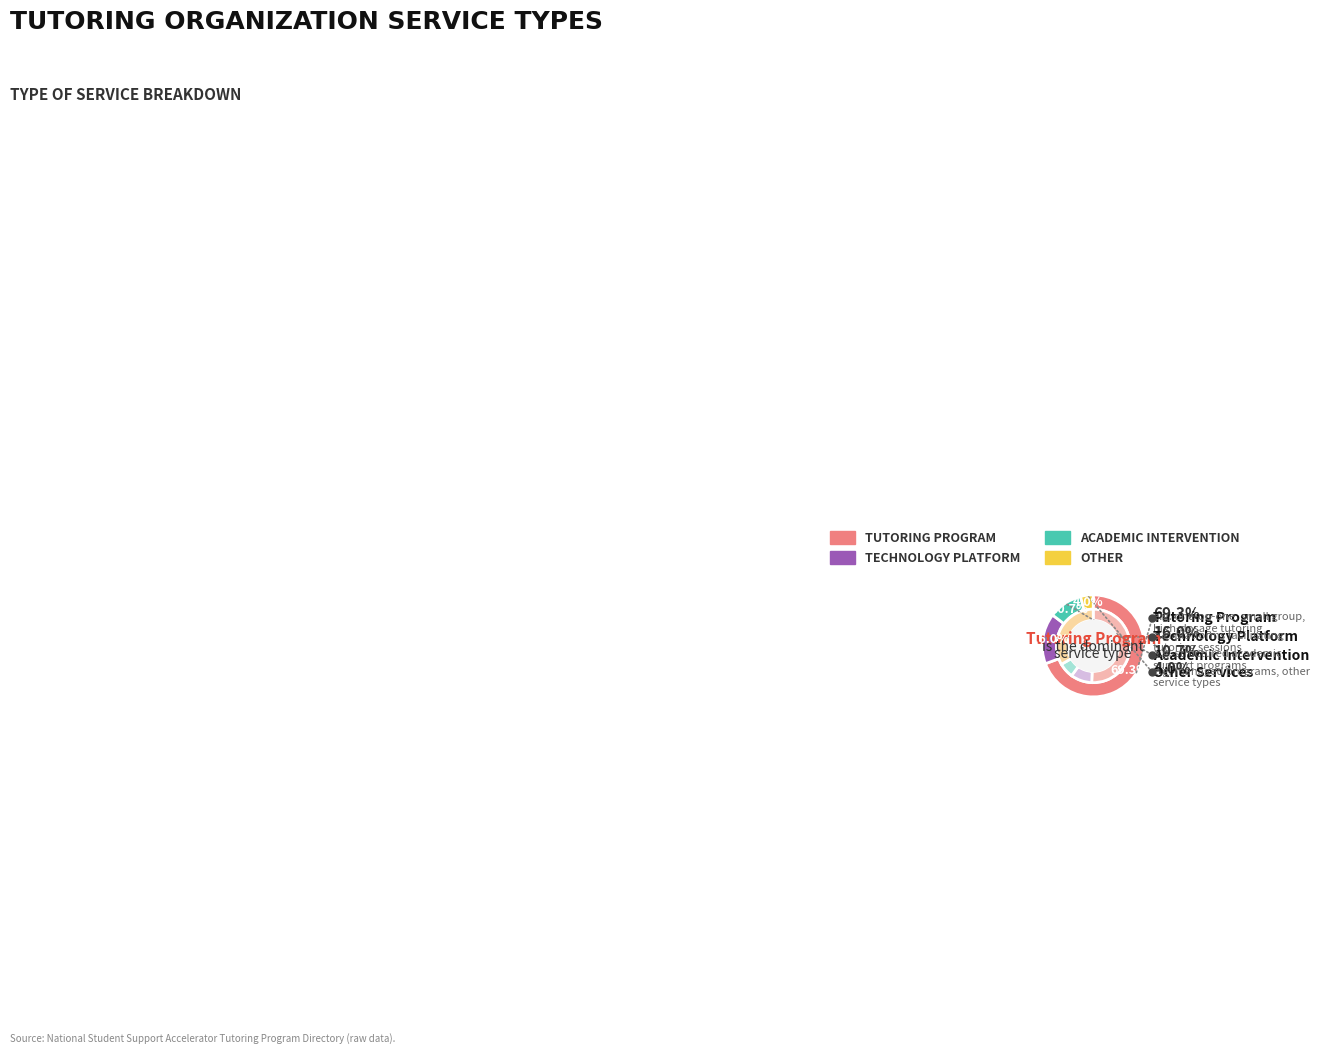

To the nearest percent, what portion does Tutoring Program represent?

69%